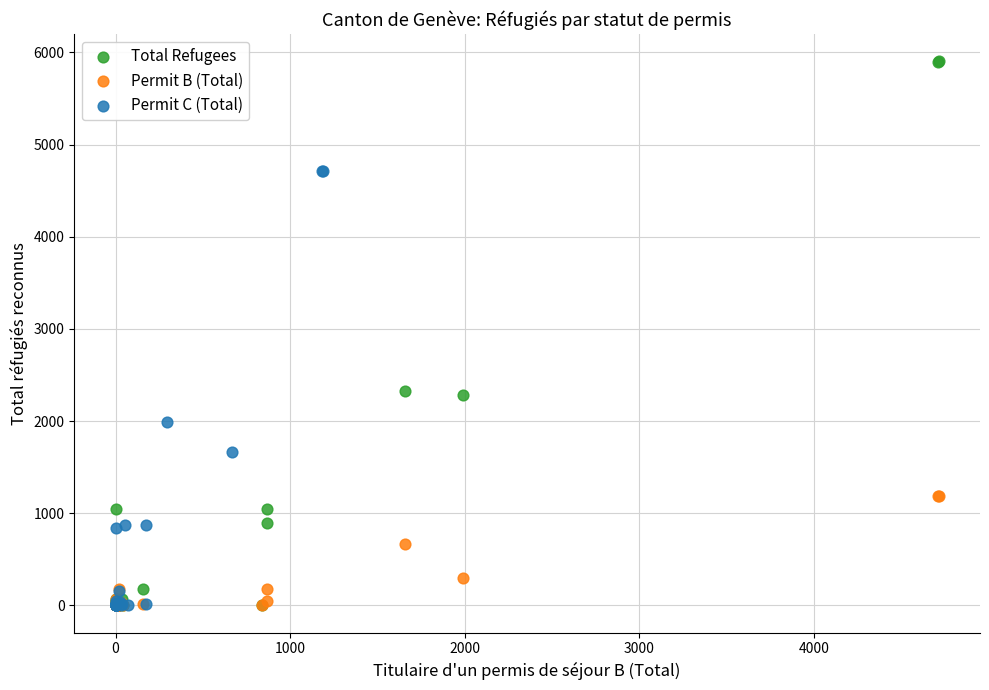

Which series has the widest spread of Y values?

Total Refugees